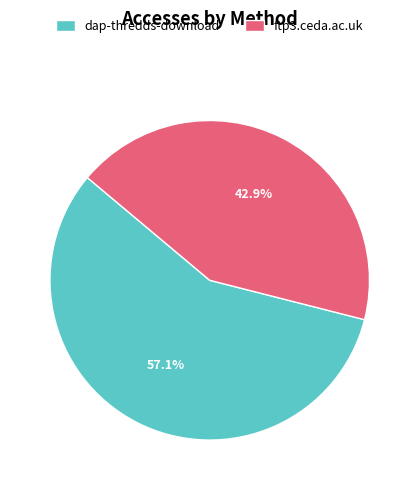

Combined, what portion of the pie is dap-thredds-download and ftp3.ceda.ac.uk?

100.0%